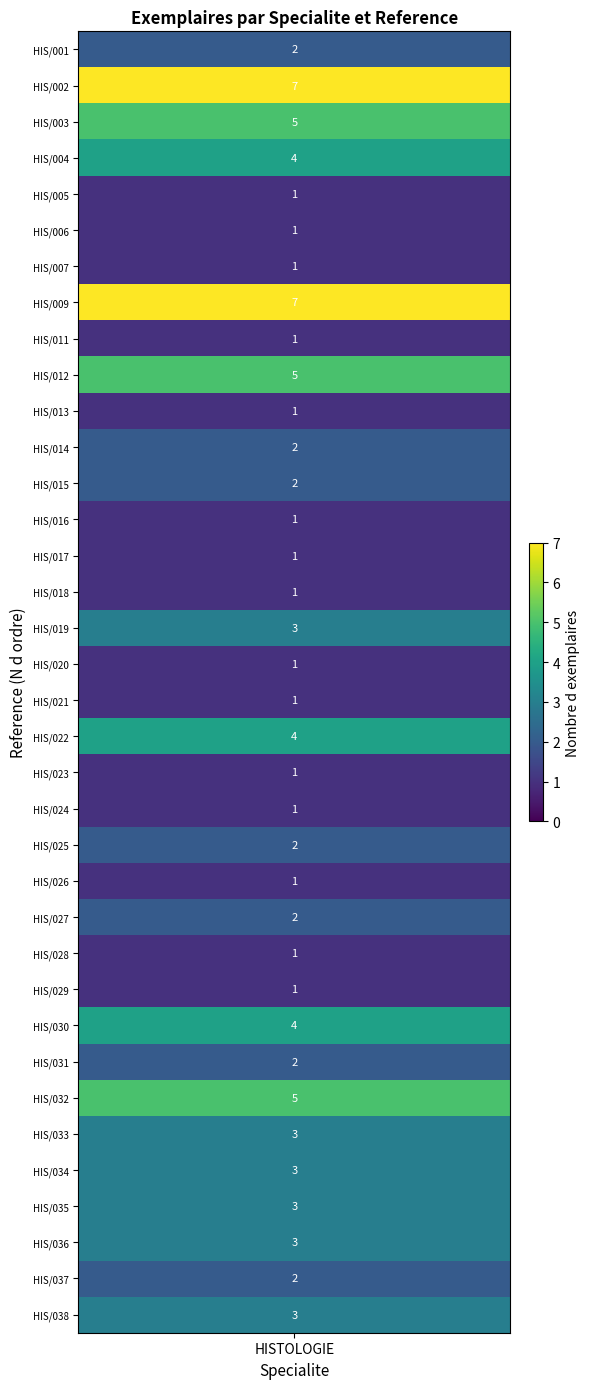

Count the values in the range 1 to 3.

28